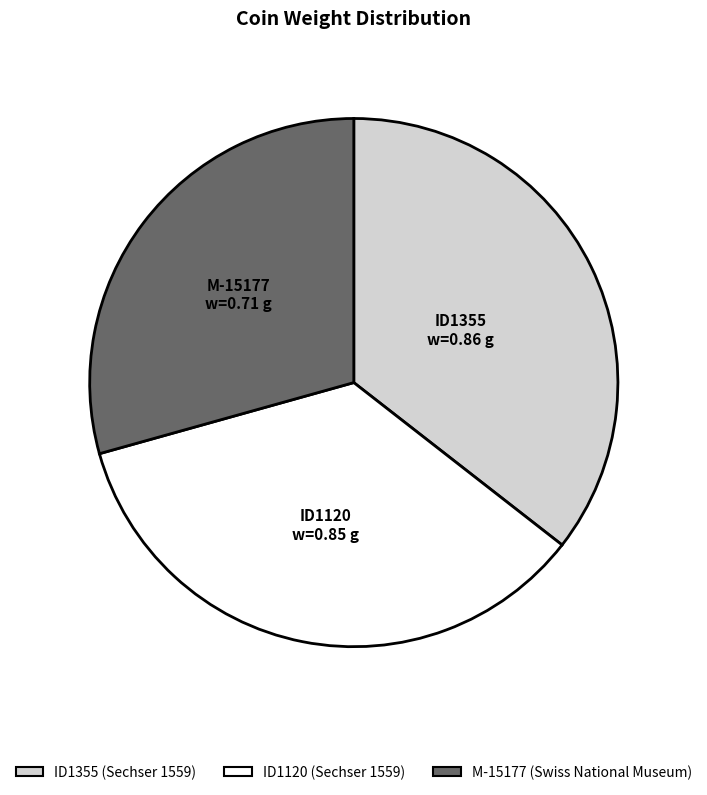

Which has a higher value, ID1120 or M-15177?

ID1120